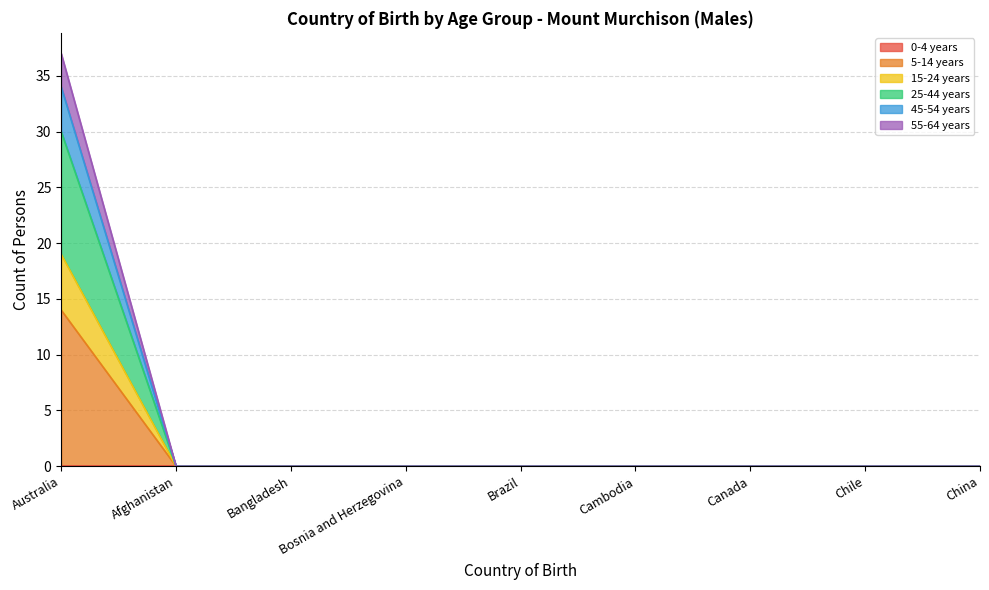

Does the chart have visible grid lines?

Yes